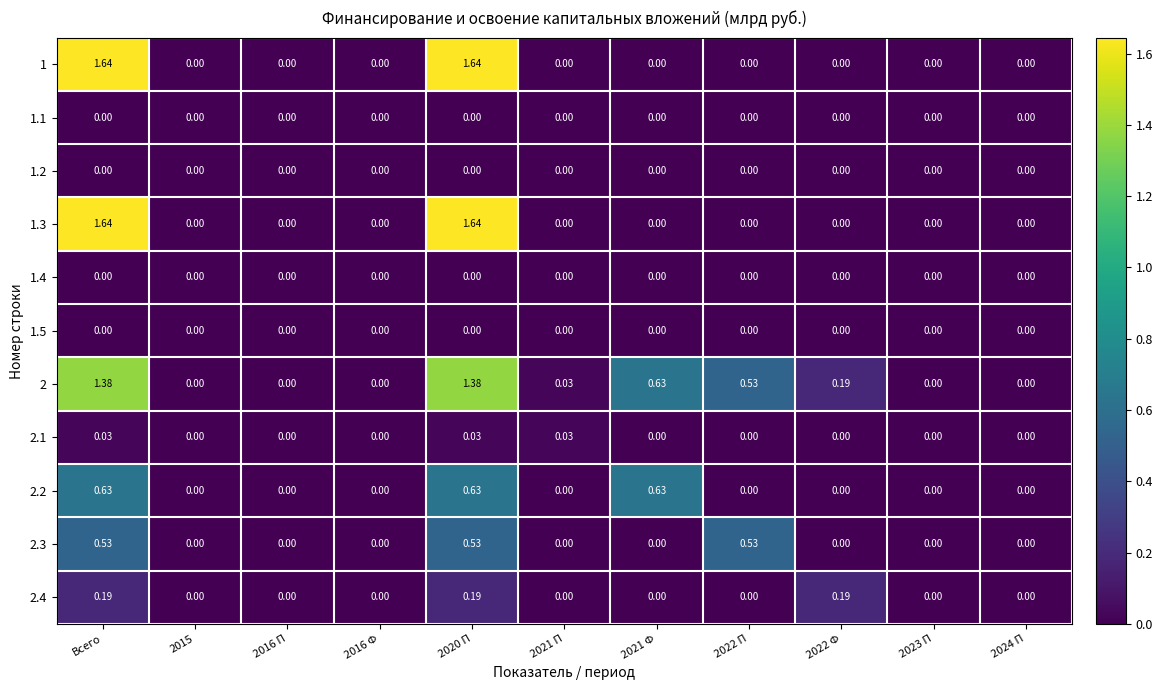

What is the maximum value shown in the chart?

1.6